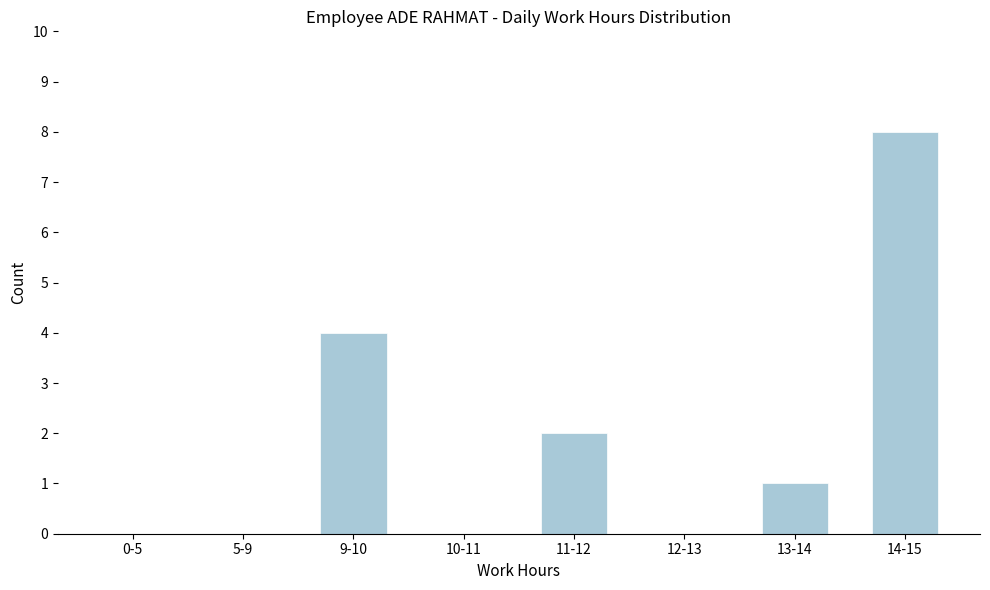

Reading right to left, extract all data points from this chart.

14-15=8	13-14=1	12-13=0	11-12=2	10-11=0	9-10=4	5-9=0	0-5=0